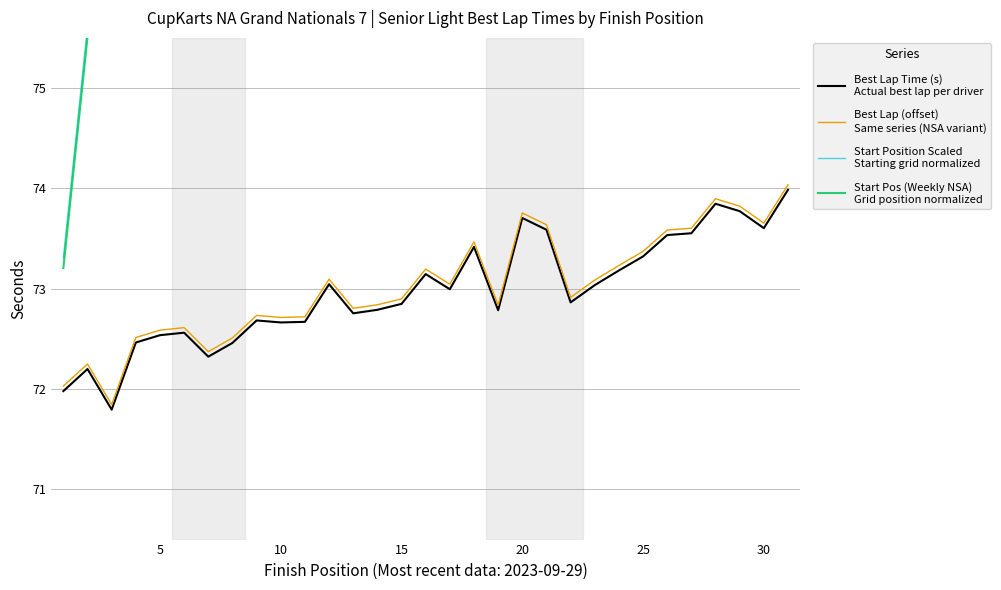

At which label does Start Position Scaled
Starting grid normalized reach its peak?

30